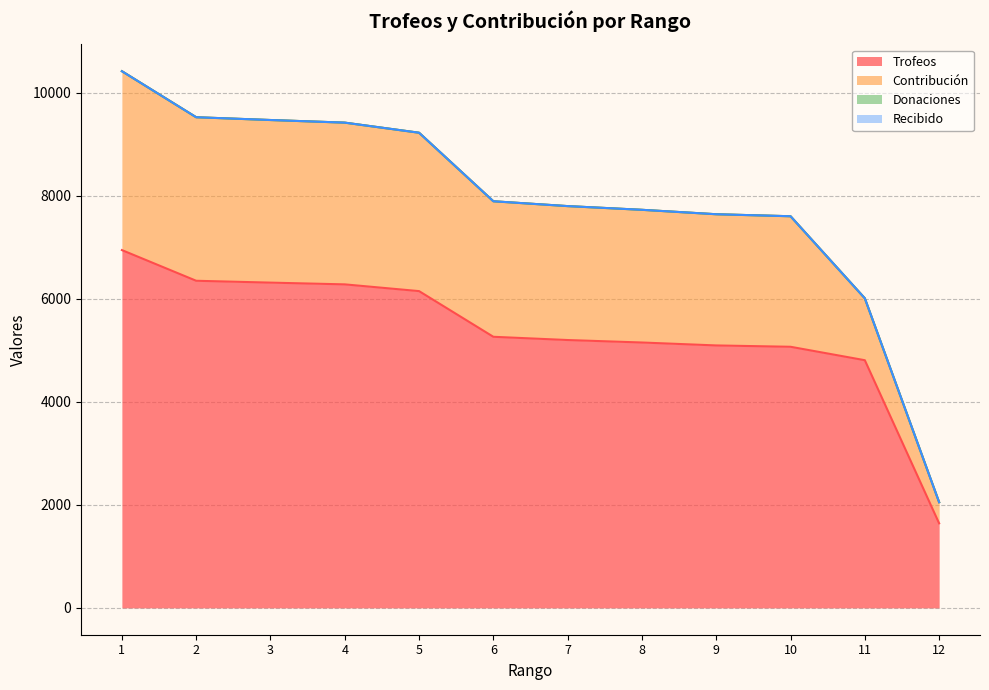

What are all the series names shown in the legend?

Trofeos, Contribución, Donaciones, Recibido